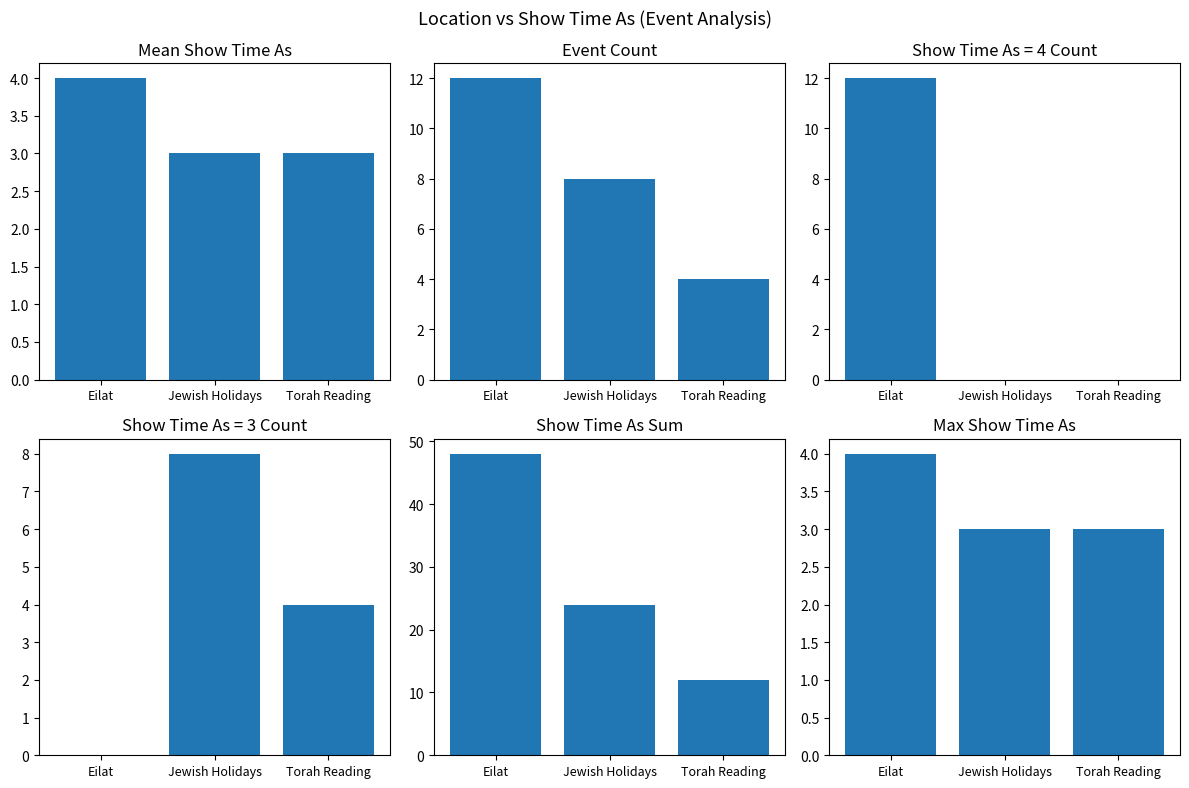

Is the value of Mean Show Time As at Eilat greater than the value of Show Time As Sum at Torah Reading?

No